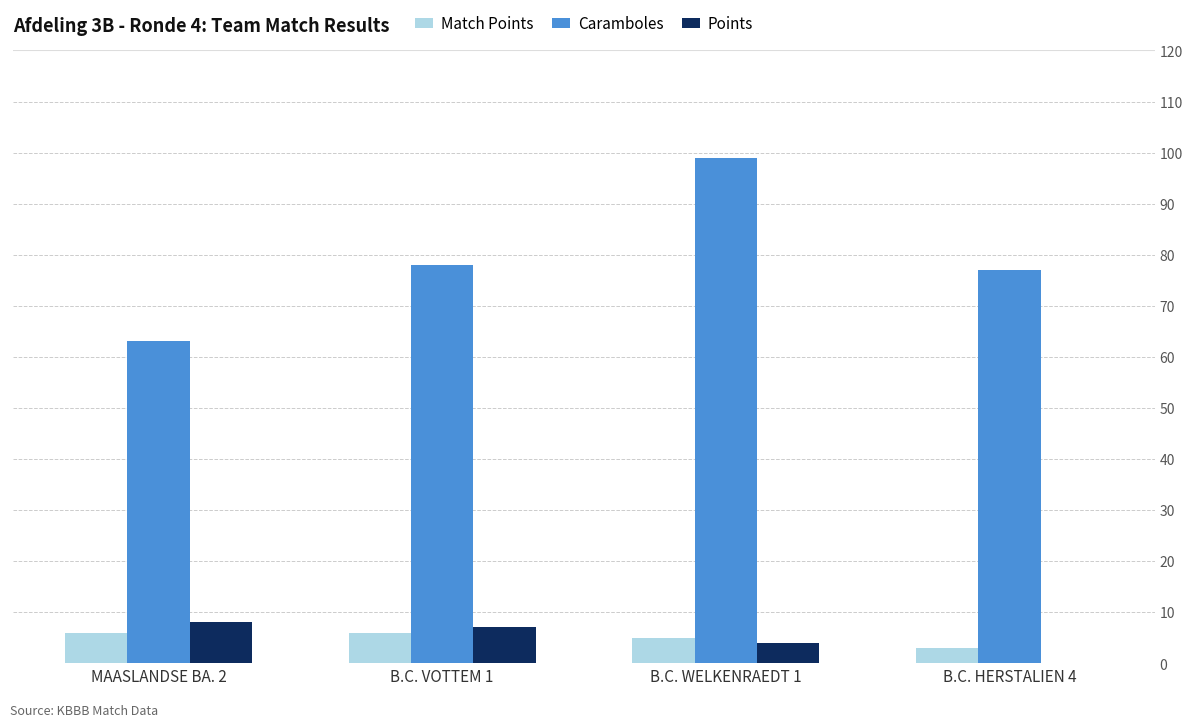

What is the sum of all Points values?

19